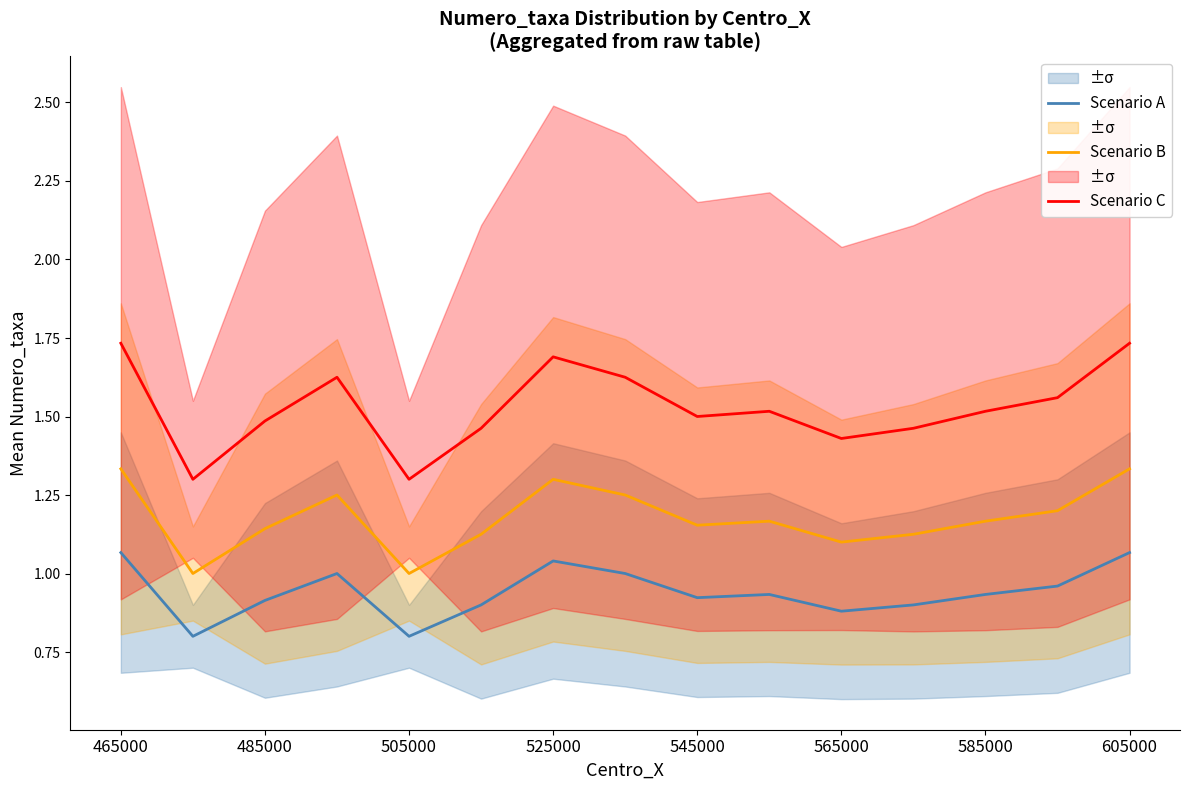

At which category is the sum across all series the highest?

465000